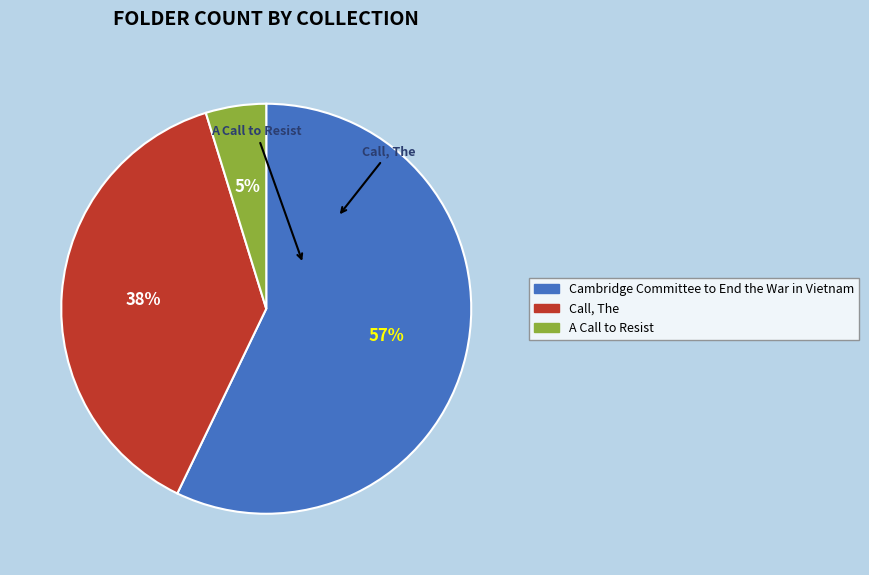

Which category has the biggest portion of the pie?

Cambridge Committee to End the War in Vietnam